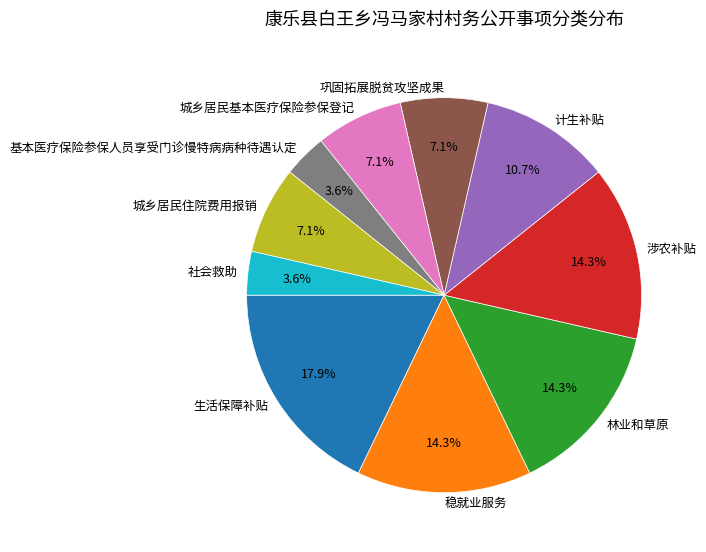

How many segments does this pie chart have?

10